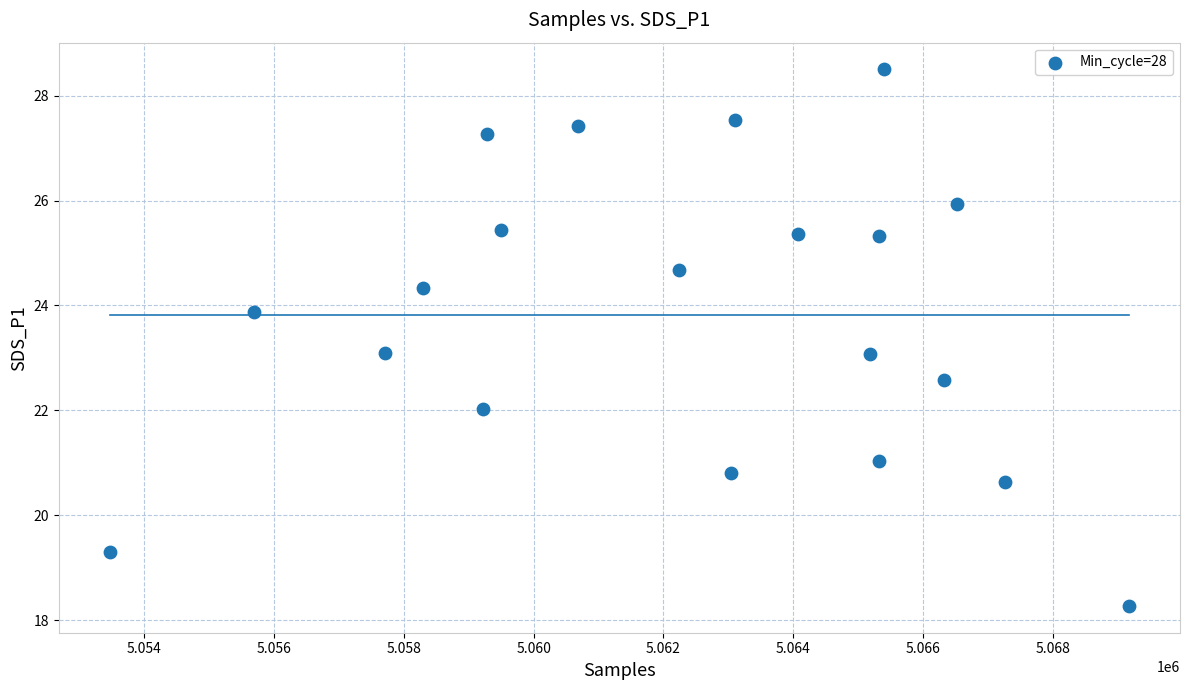

What is the range of Y values (max minus min)?

10.2